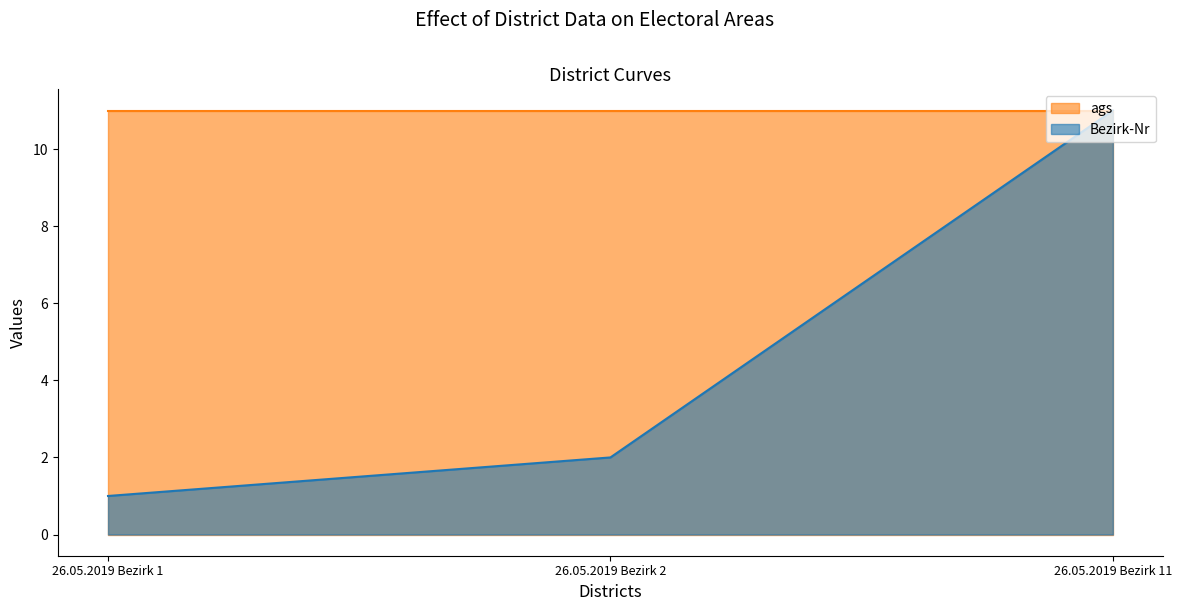

Which category has the lowest value across all series?

26.05.2019 Bezirk 1